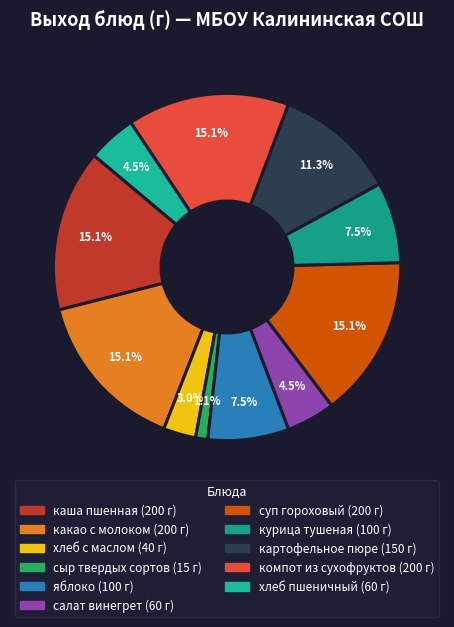

To the nearest percent, what percentage of the pie is яблоко?

8%